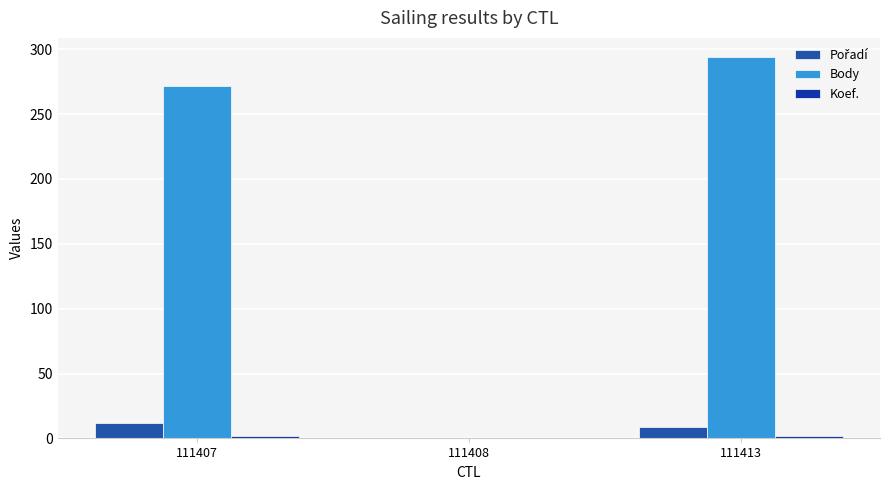

How many groups of bars are there?

3